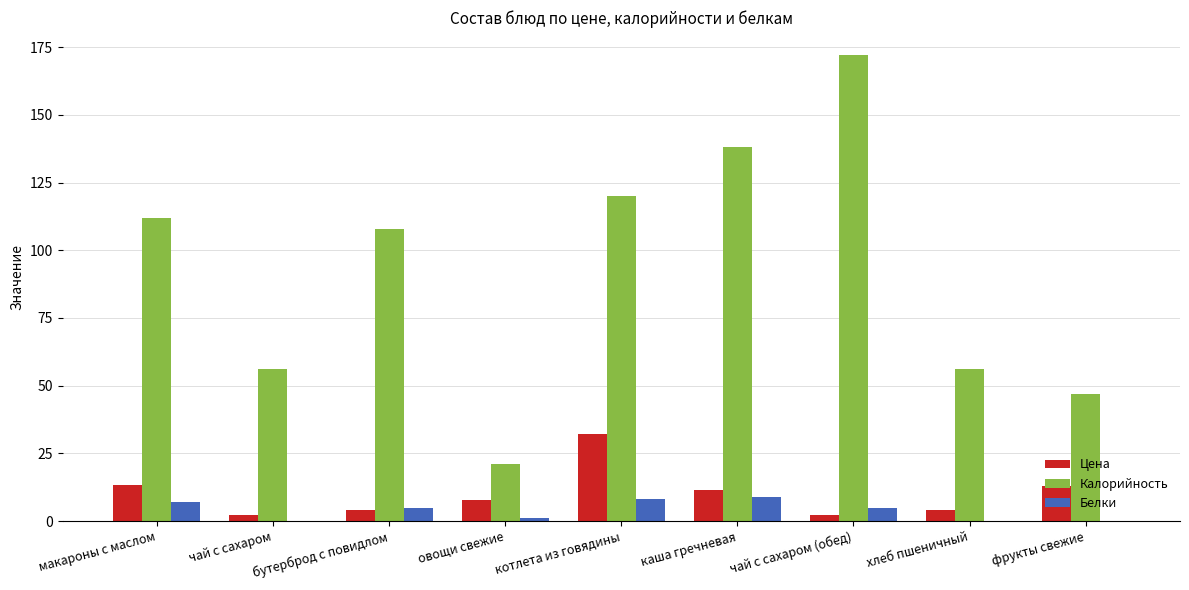

What is the maximum value shown in the chart?

172.0